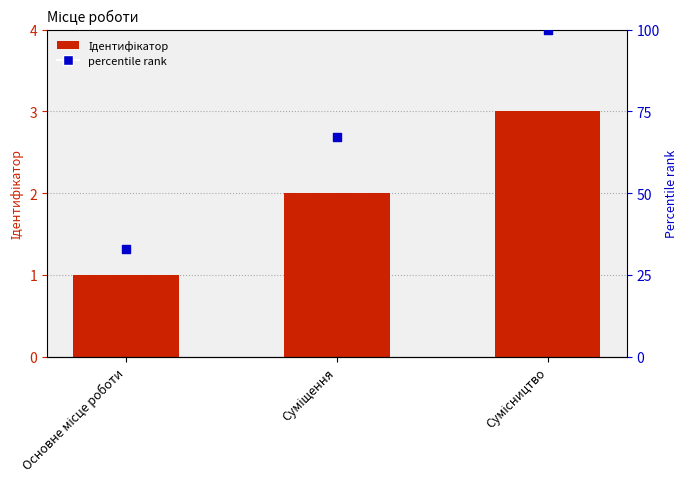

Which series has the largest Y range (max minus min)?

percentile rank